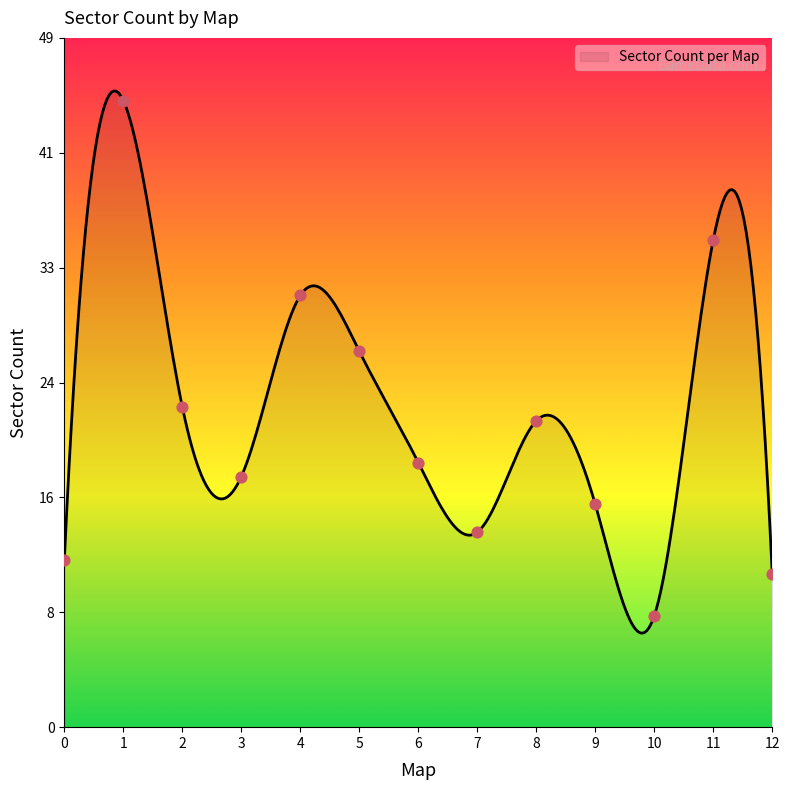

What is the ratio of the value at 10 to the value at 2?

0.3